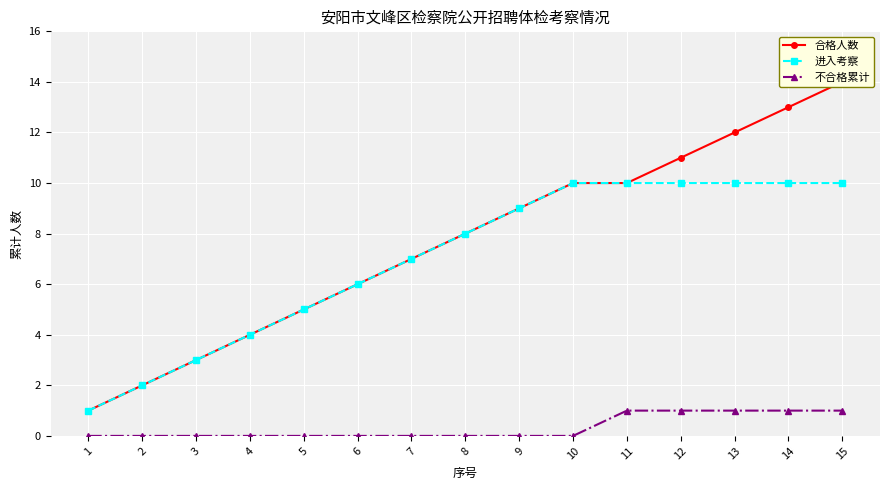

The value of 不合格累计 at 2 is -1. True or false?

False